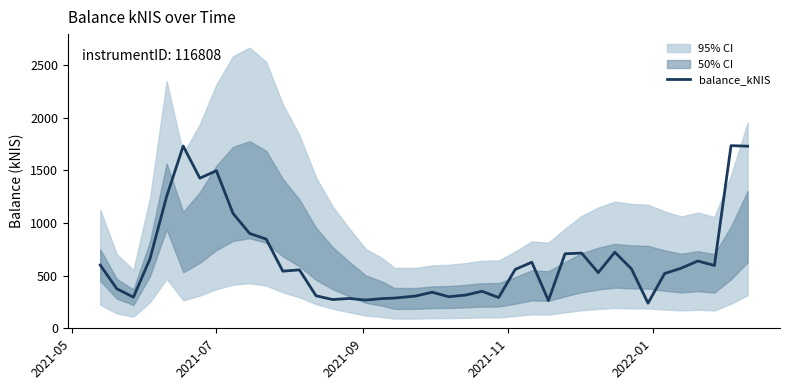

How many points are lower than both their immediate neighbors (excluding endpoints)?

11